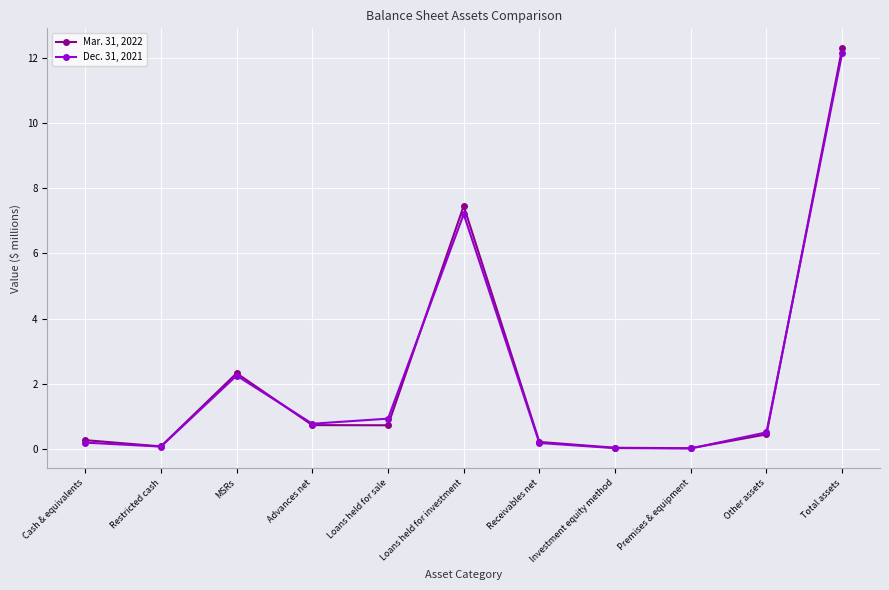

At which category is the sum across all series the highest?

Total assets